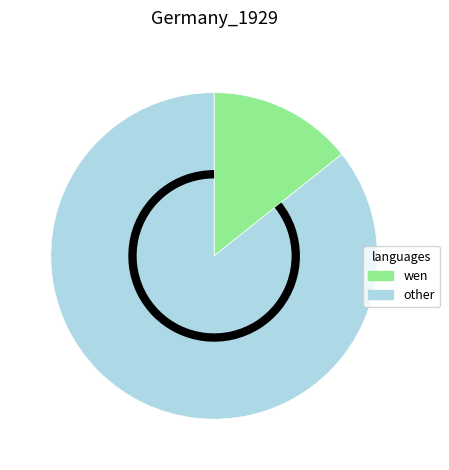

Is there any slice that represents more than half of the pie?

Yes